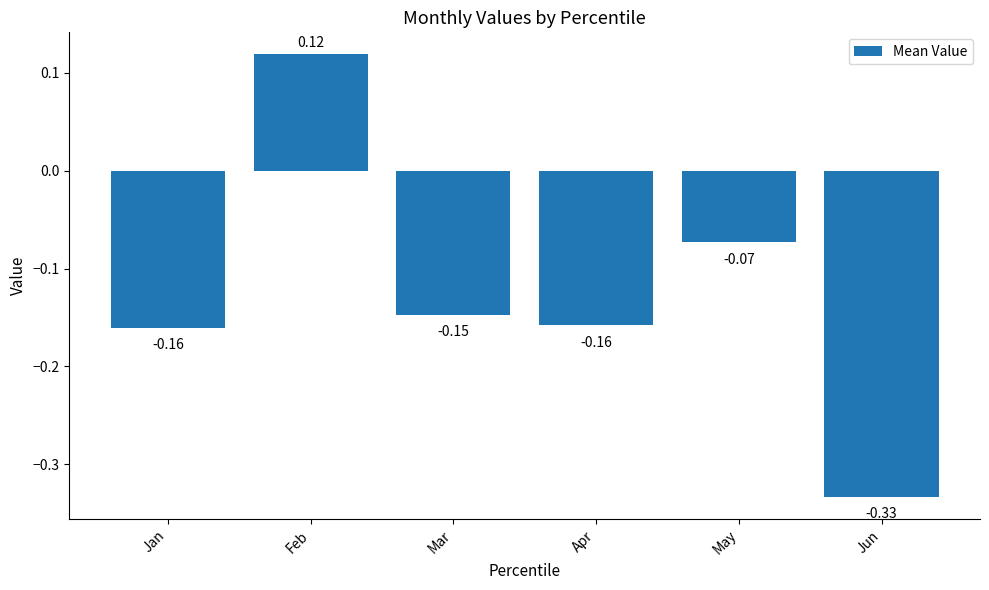

Are the bars horizontal?

No